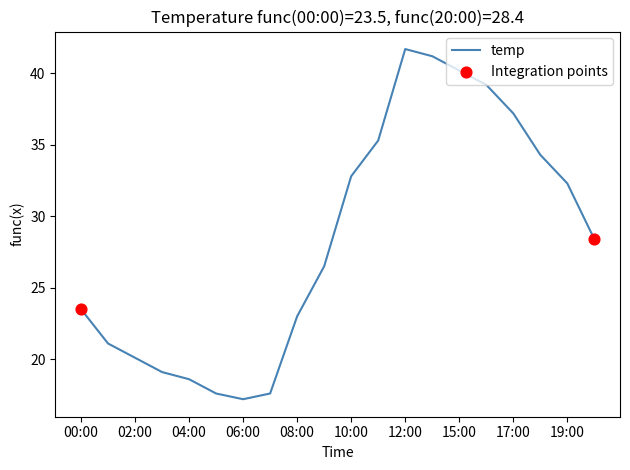

What is the smallest value displayed?

17.2